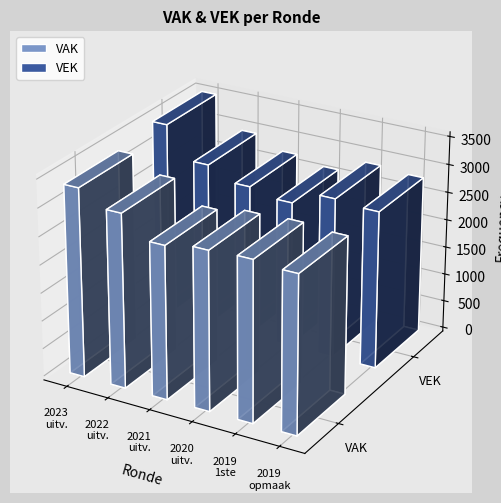

What is the sum of the VAK values at 2023 uitvoering and 2019 1ste aanpassing – goedgekeurd?

6228